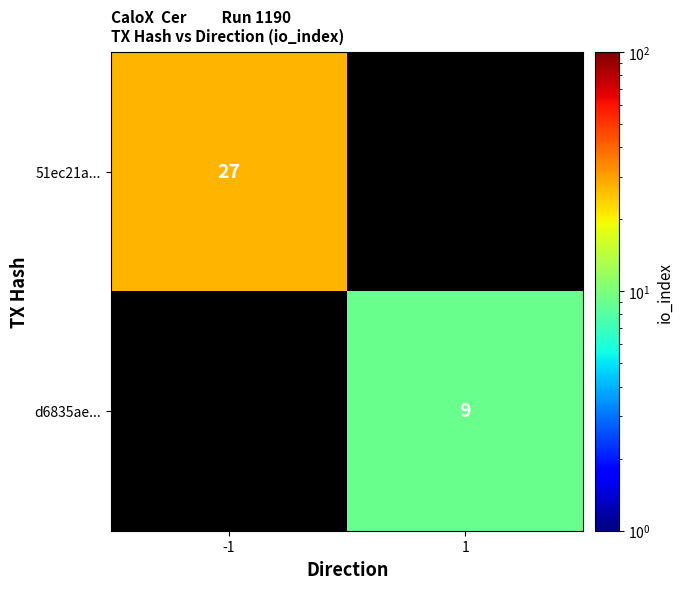

The value of 51ec21a... at -1 is 27. True or false?

True